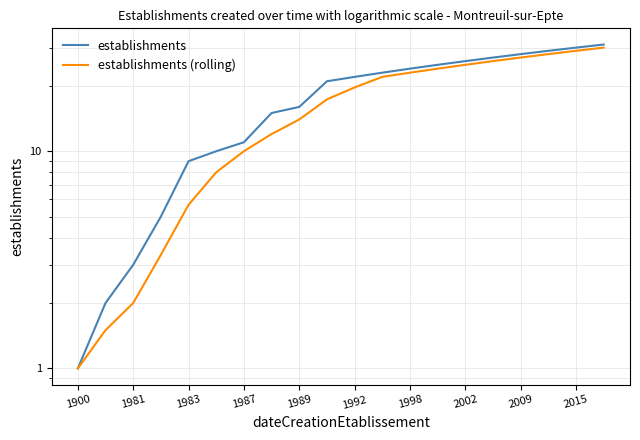

Which series has the largest total across all categories?

establishments